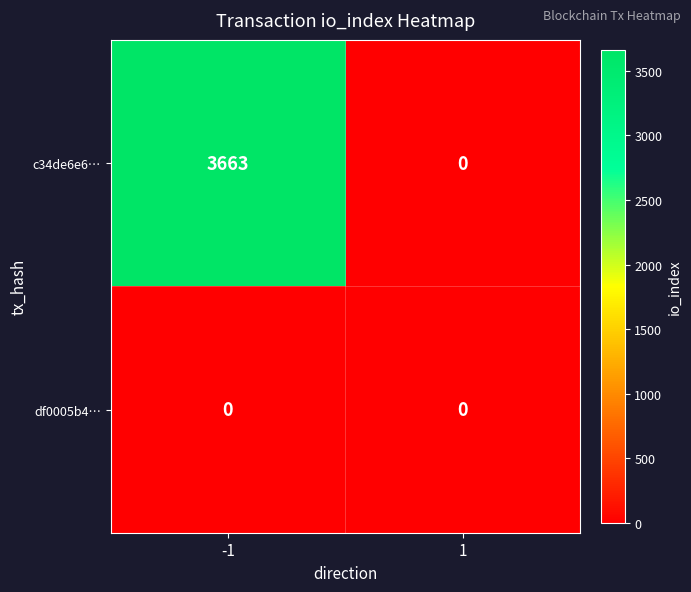

What is the difference between the c34de6e6… values at 1 and -1?

3663